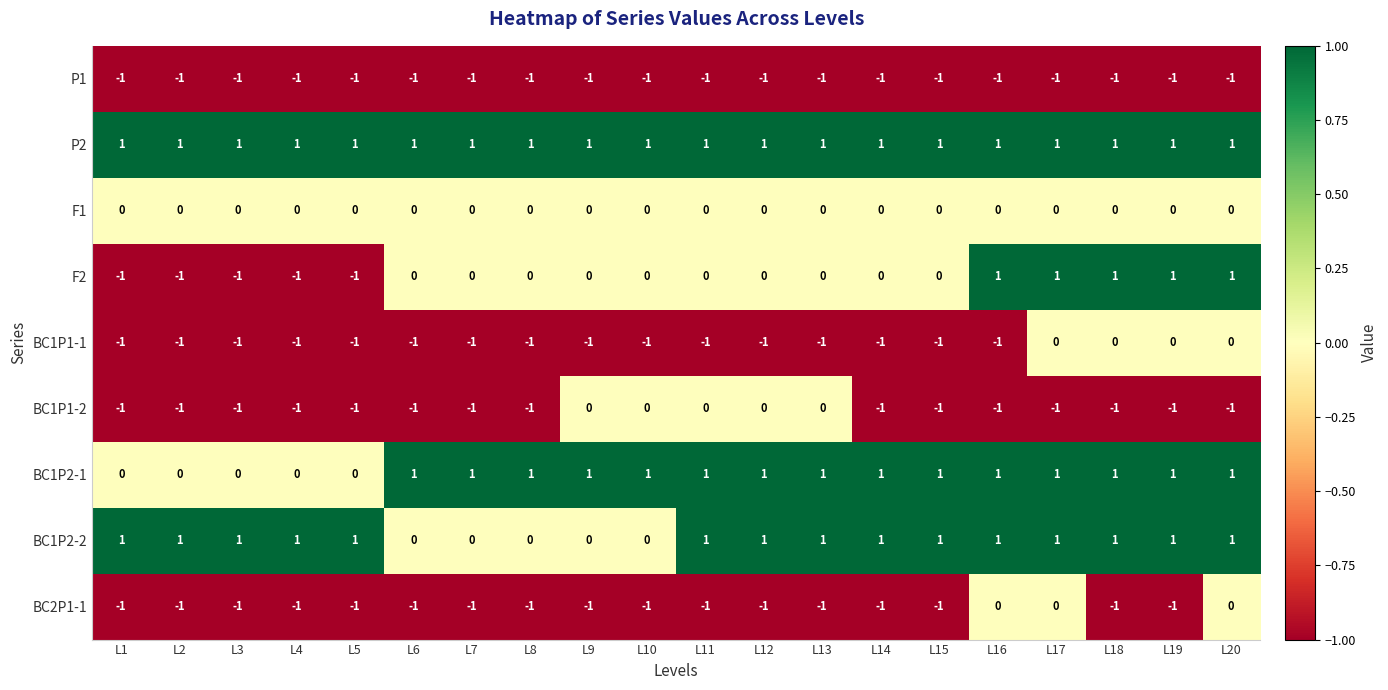

Which series has the largest range (max minus min)?

F2